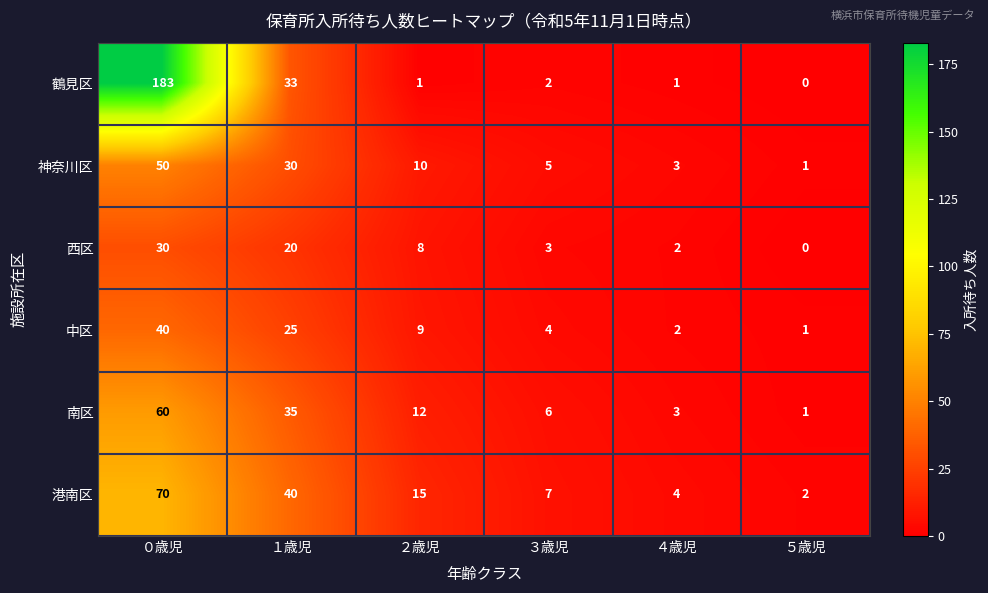

What is the spread (max minus min) of values at ２歳児?

14